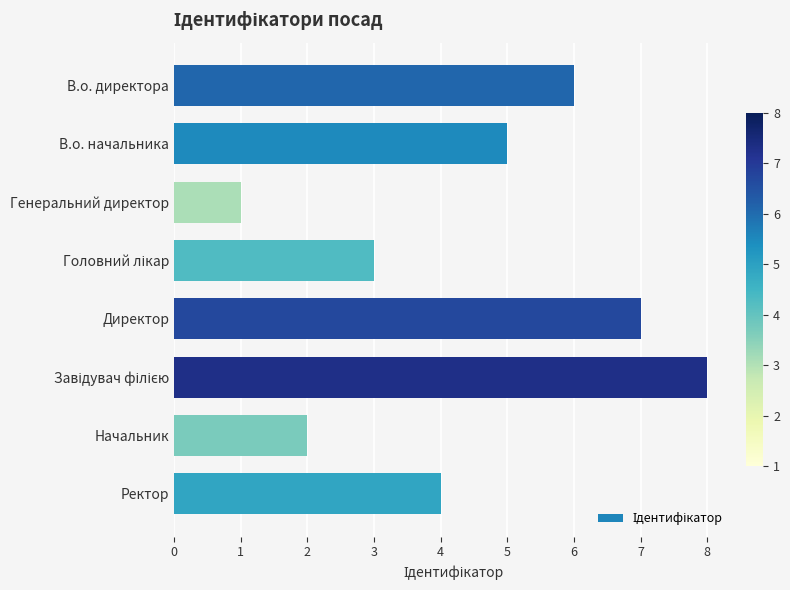

Reading bottom to top, what are all the values shown in this chart?

4	2	8	7	3	1	5	6